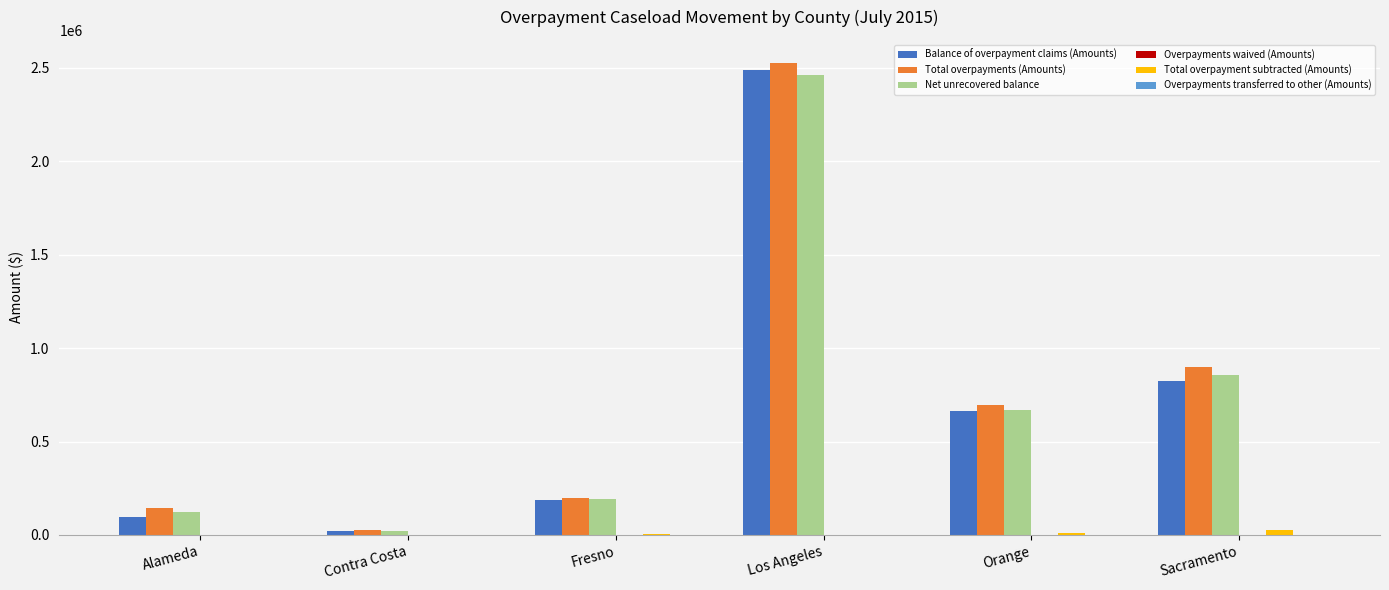

The Total overpayment subtracted (Amounts) series shows 0 at Contra Costa. True or false?

True